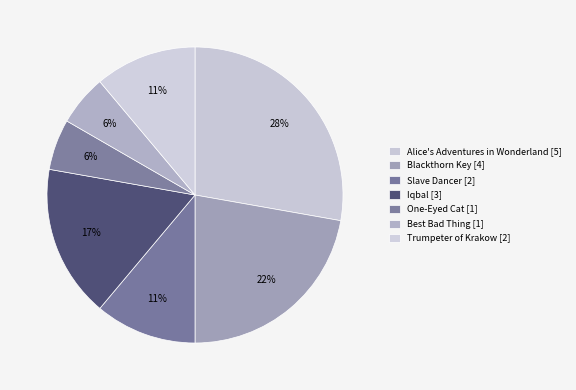

Count the number of slices in the pie.

7